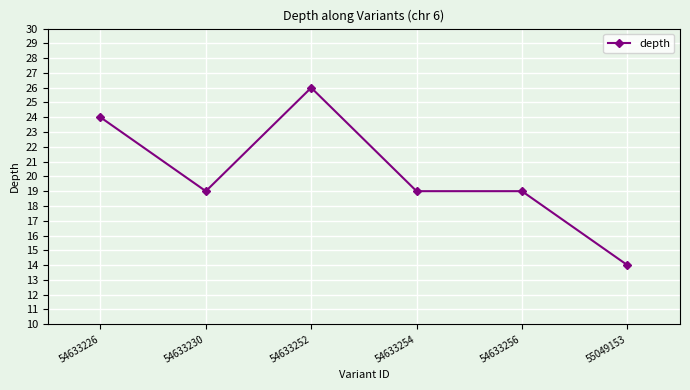

Count the values in the range 19 to 24.

4